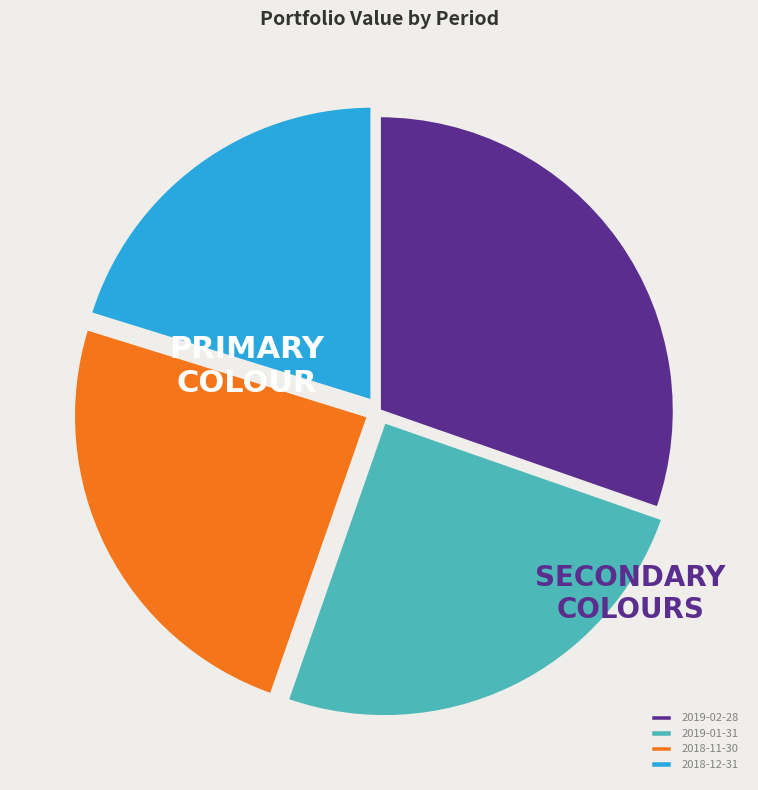

The 2018-11-30 slice represents 24% of the pie. True or false?

True